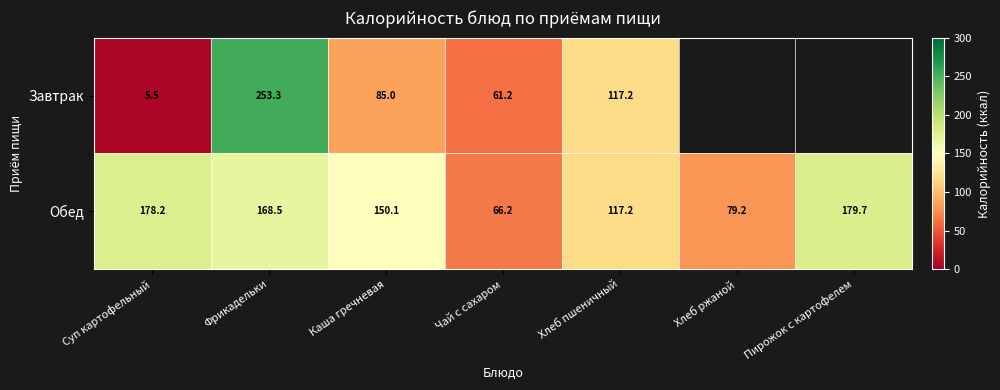

Which category has the highest value in the Обед series?

Пирожок с картофелем